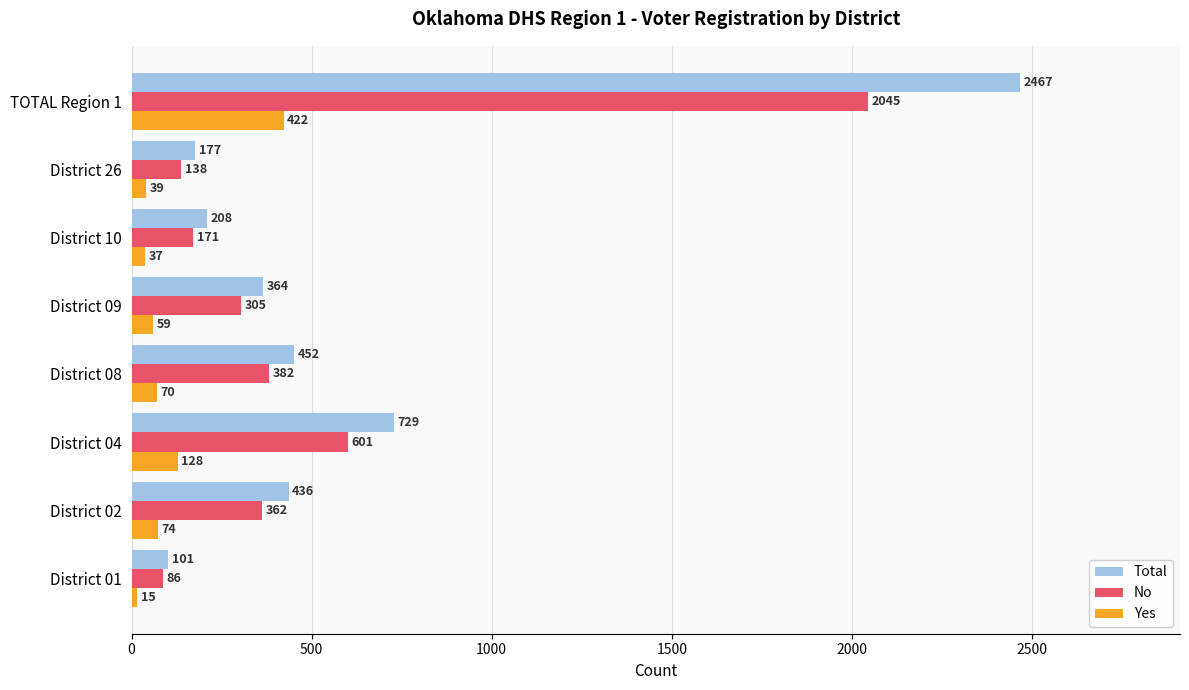

What is the difference between the maximum and minimum values in the Total series?

2366